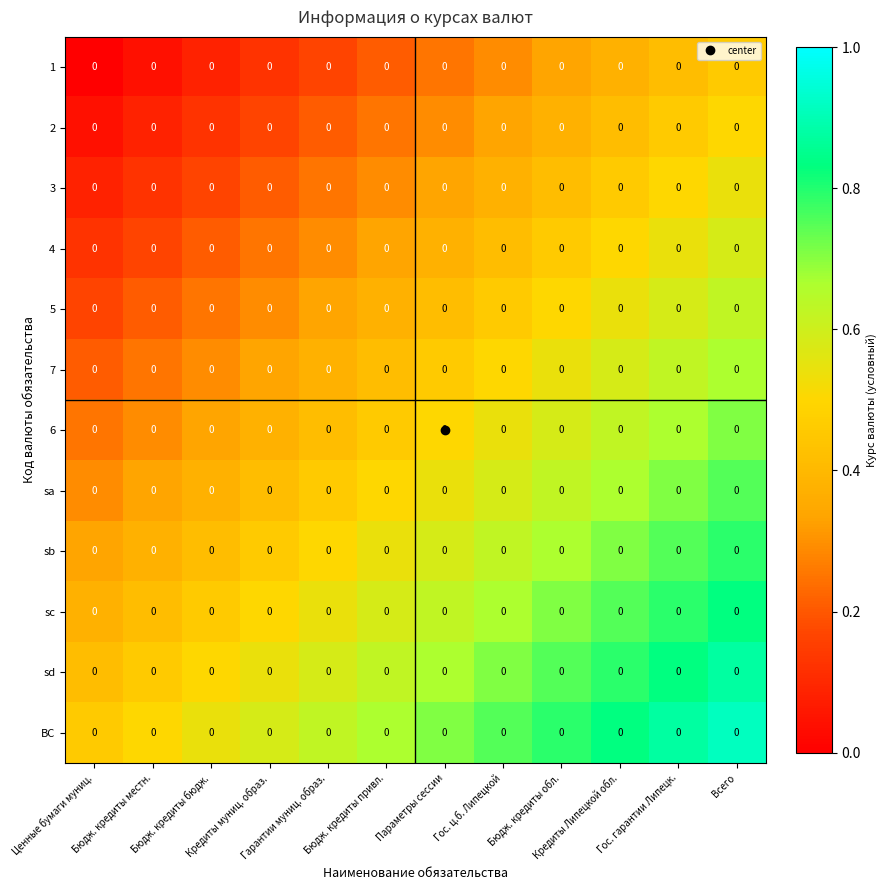

What is the difference between the highest and lowest values at Гос. ц.б. Липецкой?

0.5